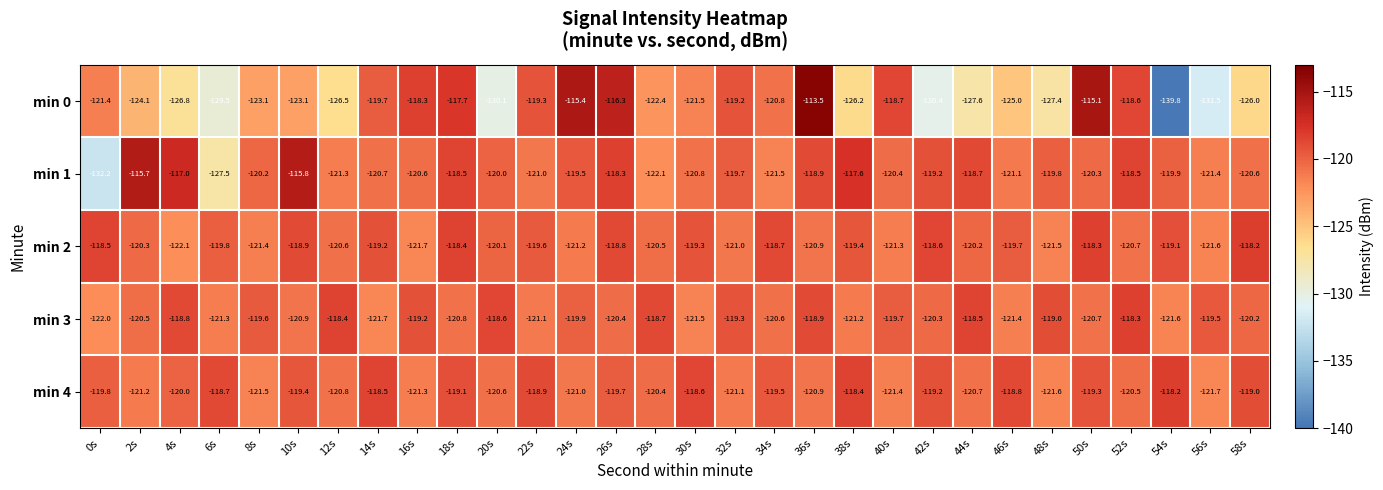

Which series has the widest spread of values?

min 0